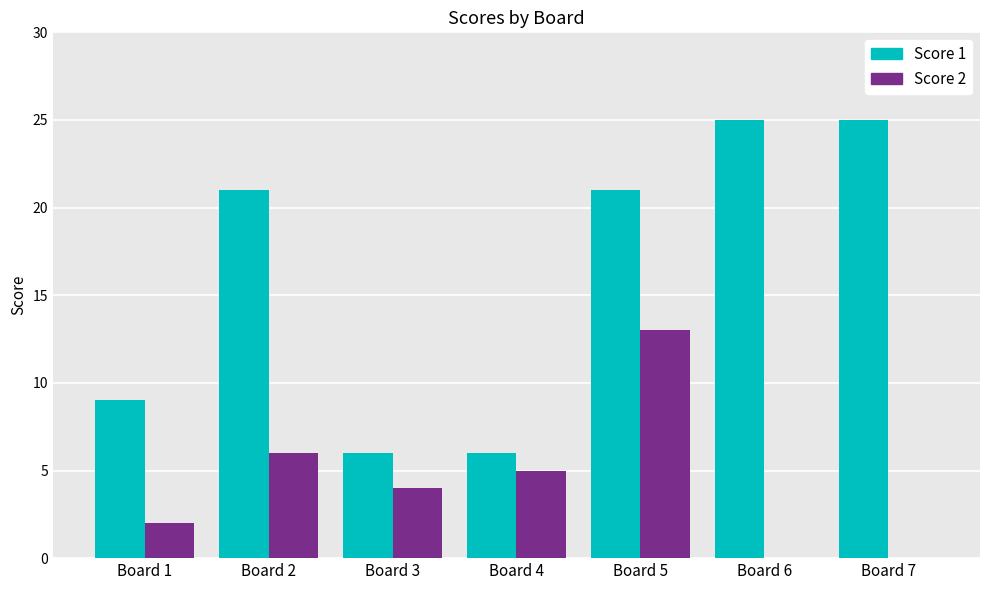

How many series are shown in this chart?

2